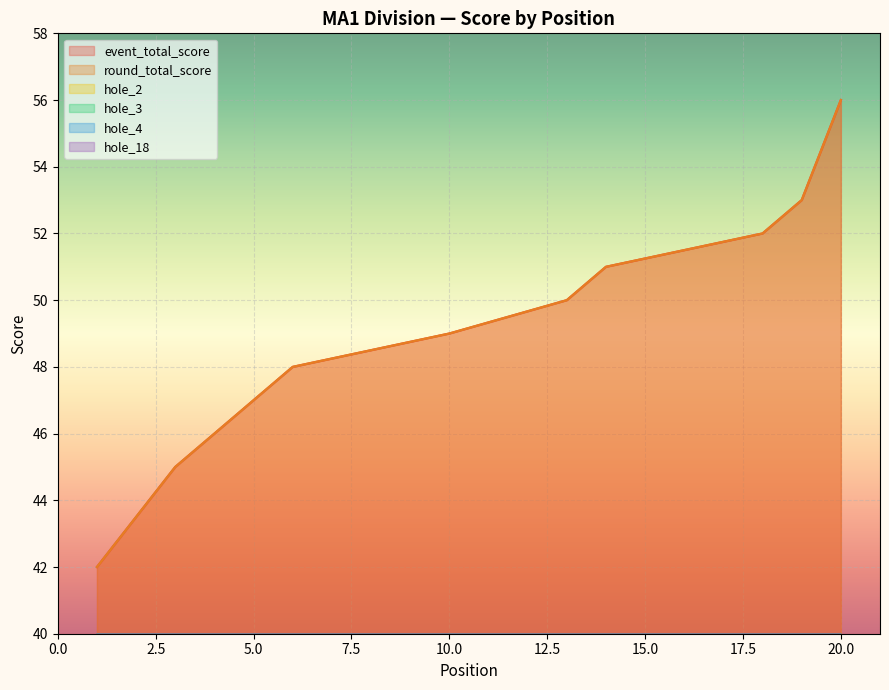

Reading left to right, transcribe all the data shown in this chart.

event_total_score: 42	42	45	46	47	48	48	48	48	49	49	49	50	51	51	51	51	52	53	56
round_total_score: 42	42	45	46	47	48	48	48	48	49	49	49	50	51	51	51	51	52	53	56
hole_2: 3	2	2	3	2	4	2	3	3	4	3	2	3	2	3	3	3	2	4	4
hole_3: 2	2	2	3	3	3	2	3	2	2	4	4	3	3	3	4	2	3	3	3
hole_4: 3	3	3	2	4	2	3	2	2	4	3	2	3	4	3	2	2	3	3	2
hole_18: 2	2	2	3	3	2	3	3	3	2	3	2	3	3	3	3	4	3	3	3